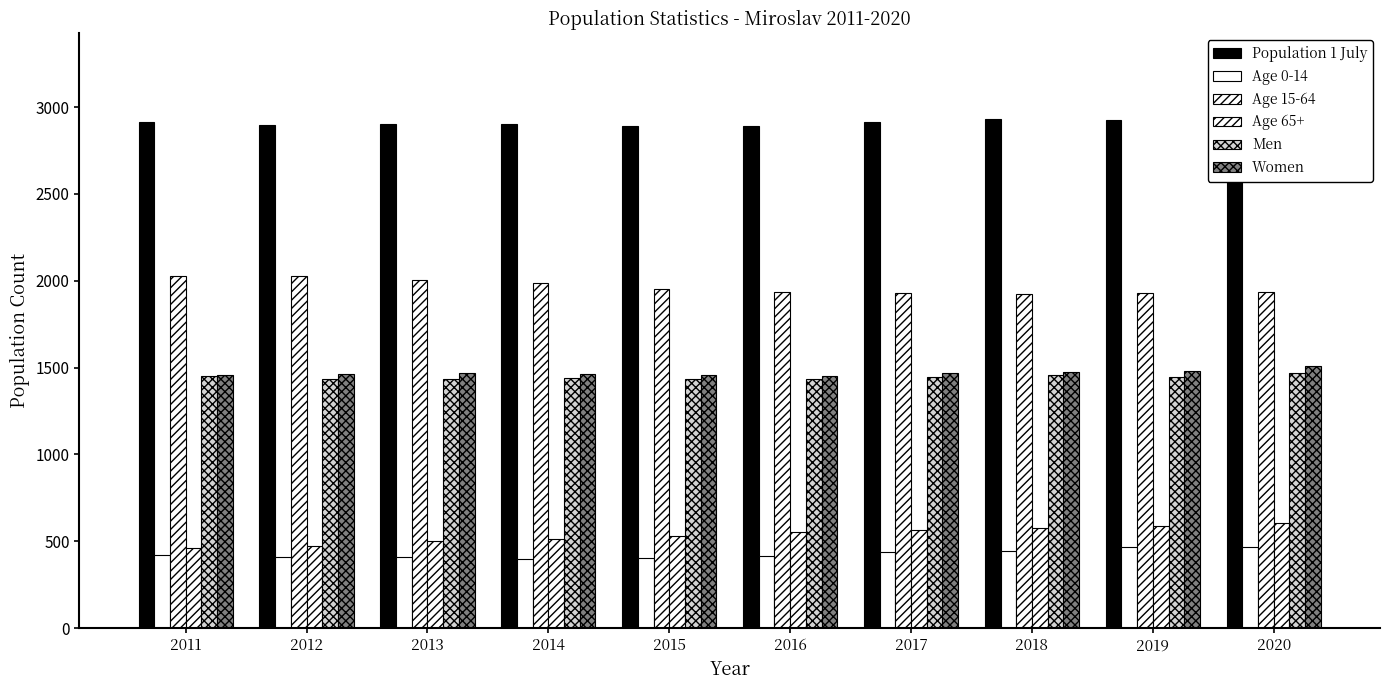

How many bars are there in each group?

6